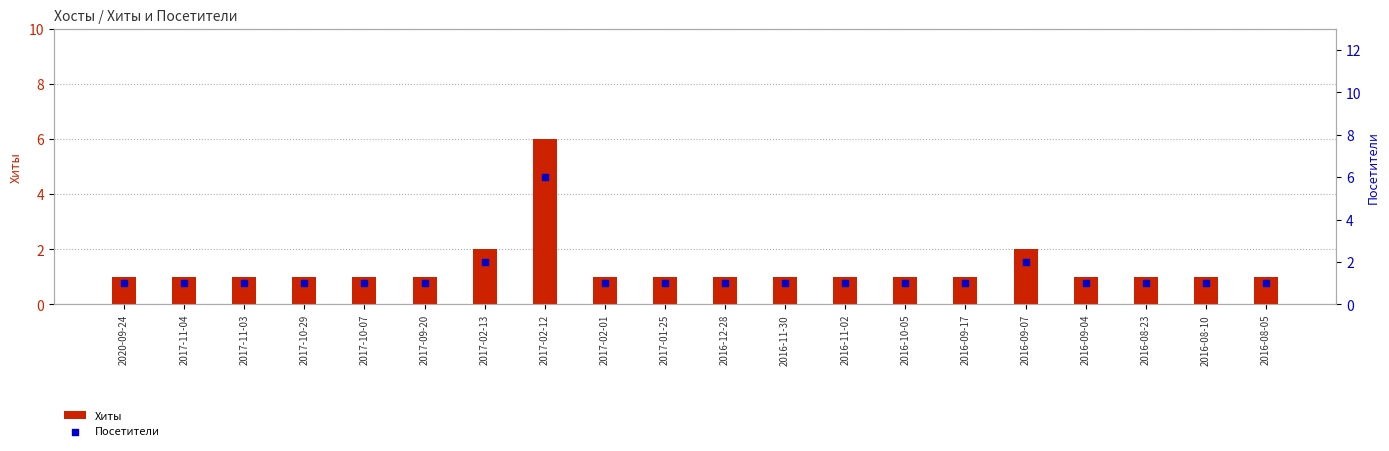

Is the value of Хиты at 2020-09-24 greater than the value of Посетители at 2017-11-03?

No